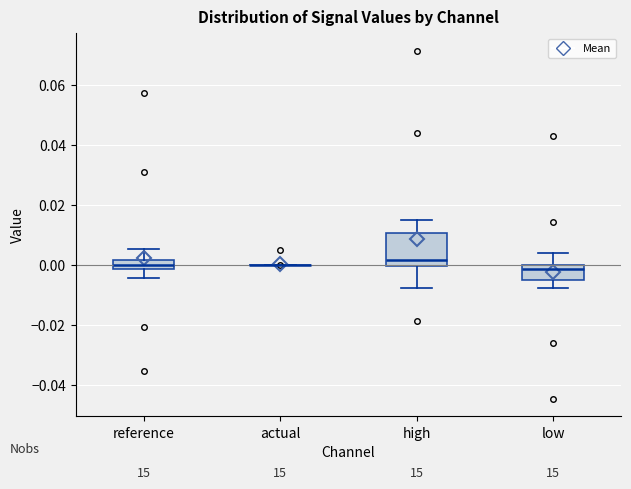

Where does the upper whisker of the box for high end on the y-axis? The values are not printed on the chart, so give them approximately, as read against the axis.

0.014